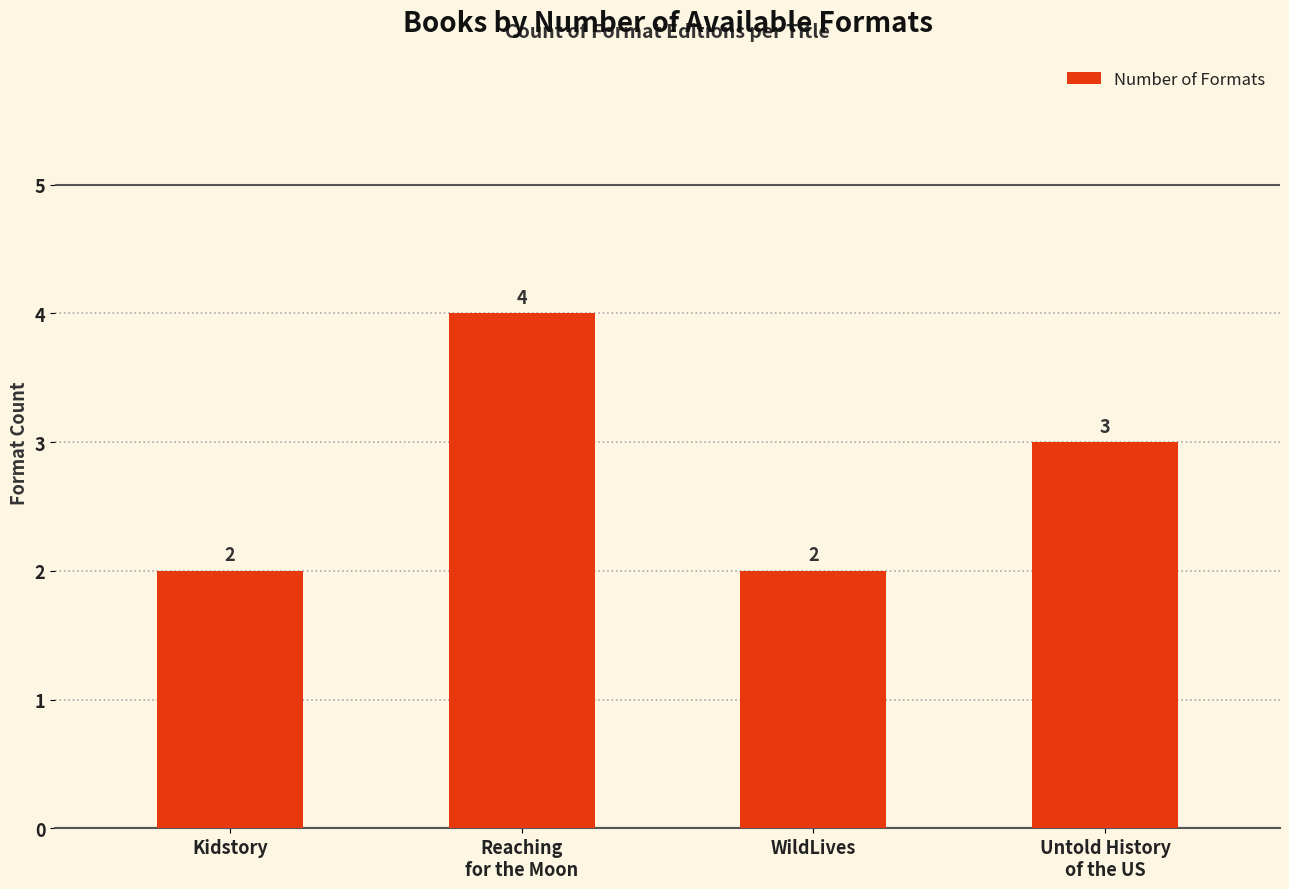

How many data points are less than 3?

2